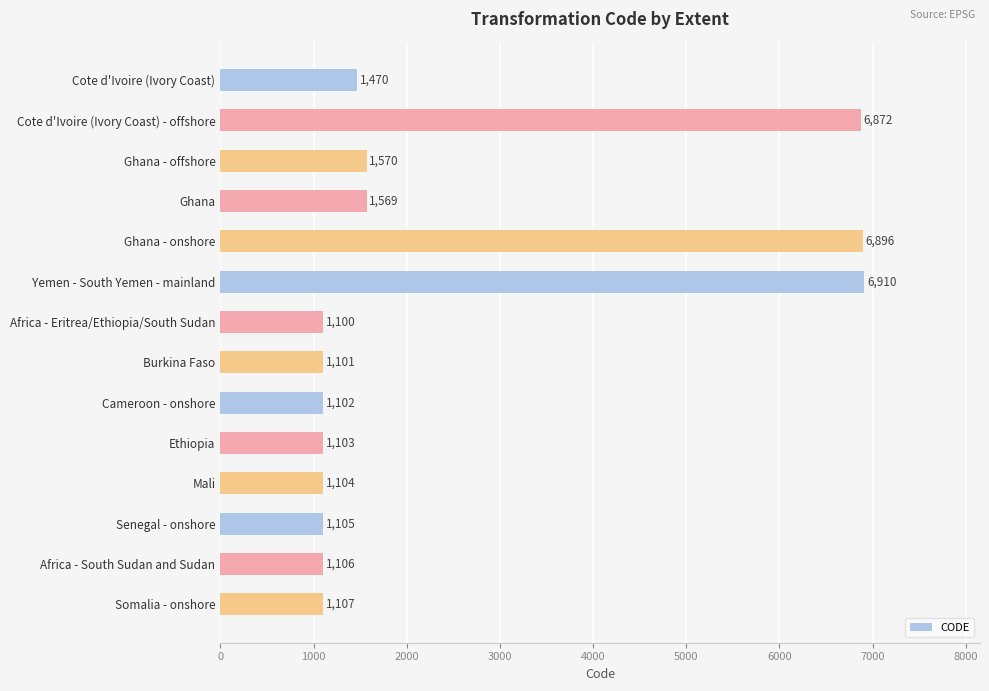

What is the label of the 12th bar from the top?

Senegal - onshore